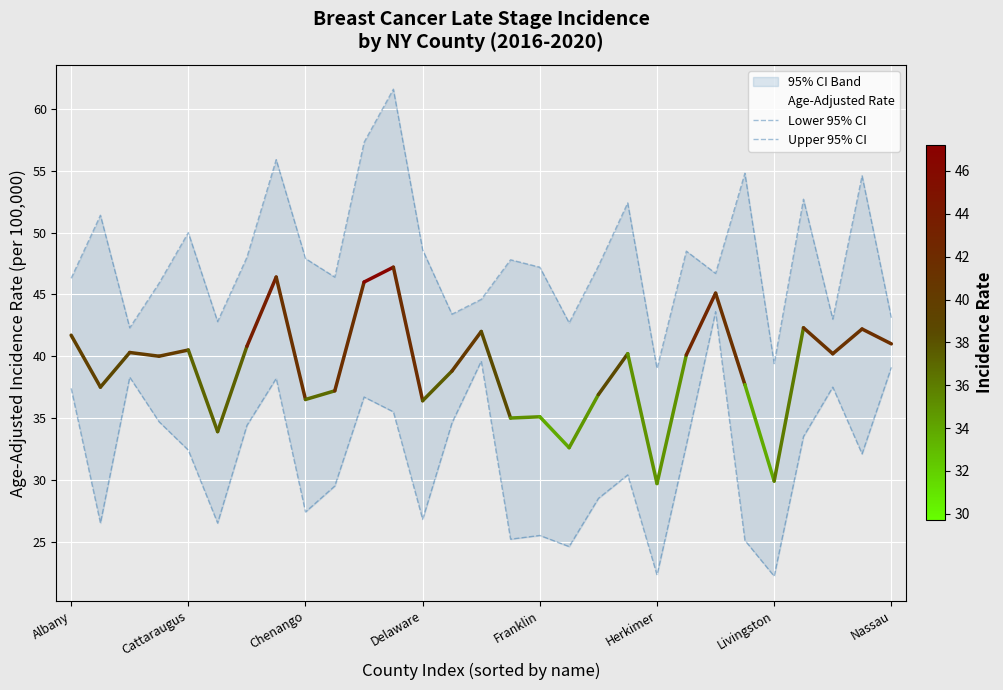

True or false: Upper 95% CI and Lower 95% CI cross at least once.

False